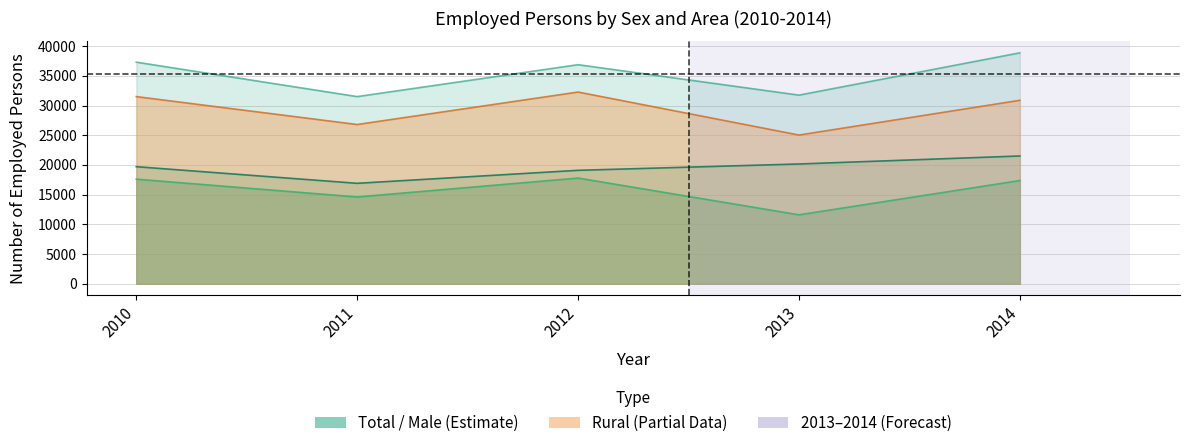

What is the average value of the Female series?

15789